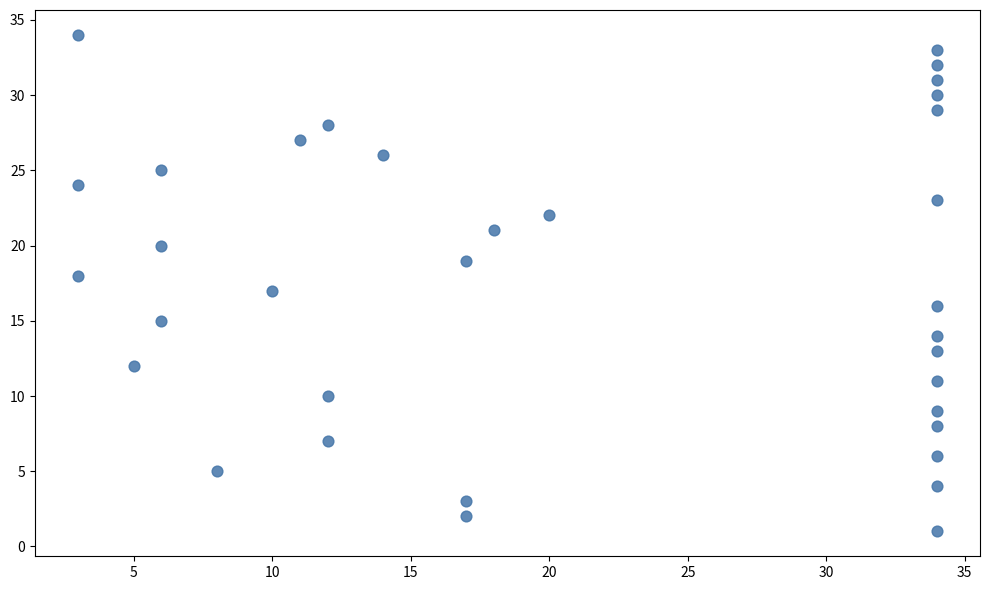

What is the range of Y values (max minus min)?

33